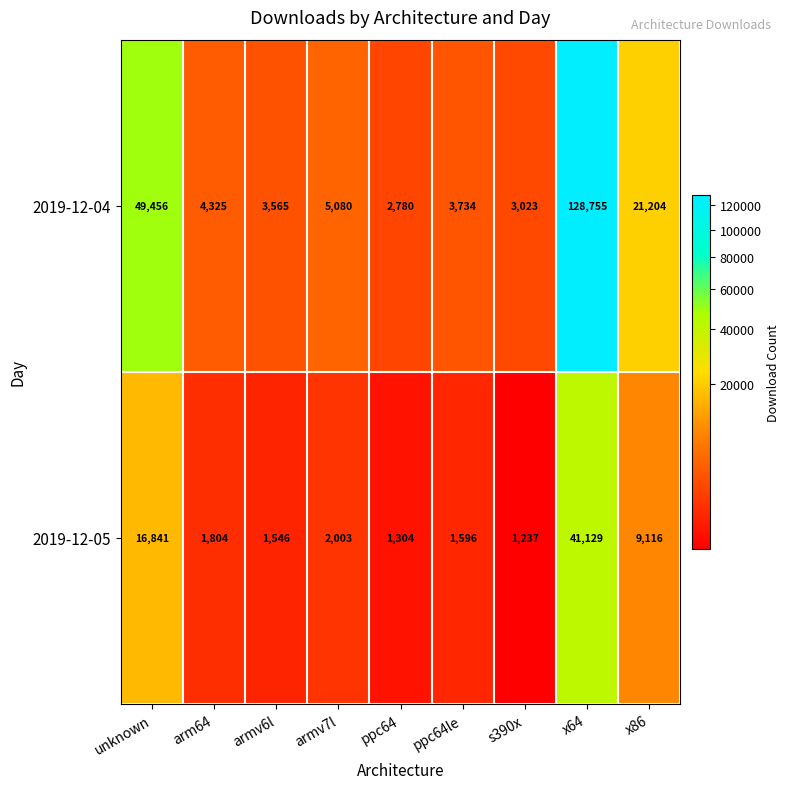

List the series in order of their peak value, highest first.

2019-12-04, 2019-12-05